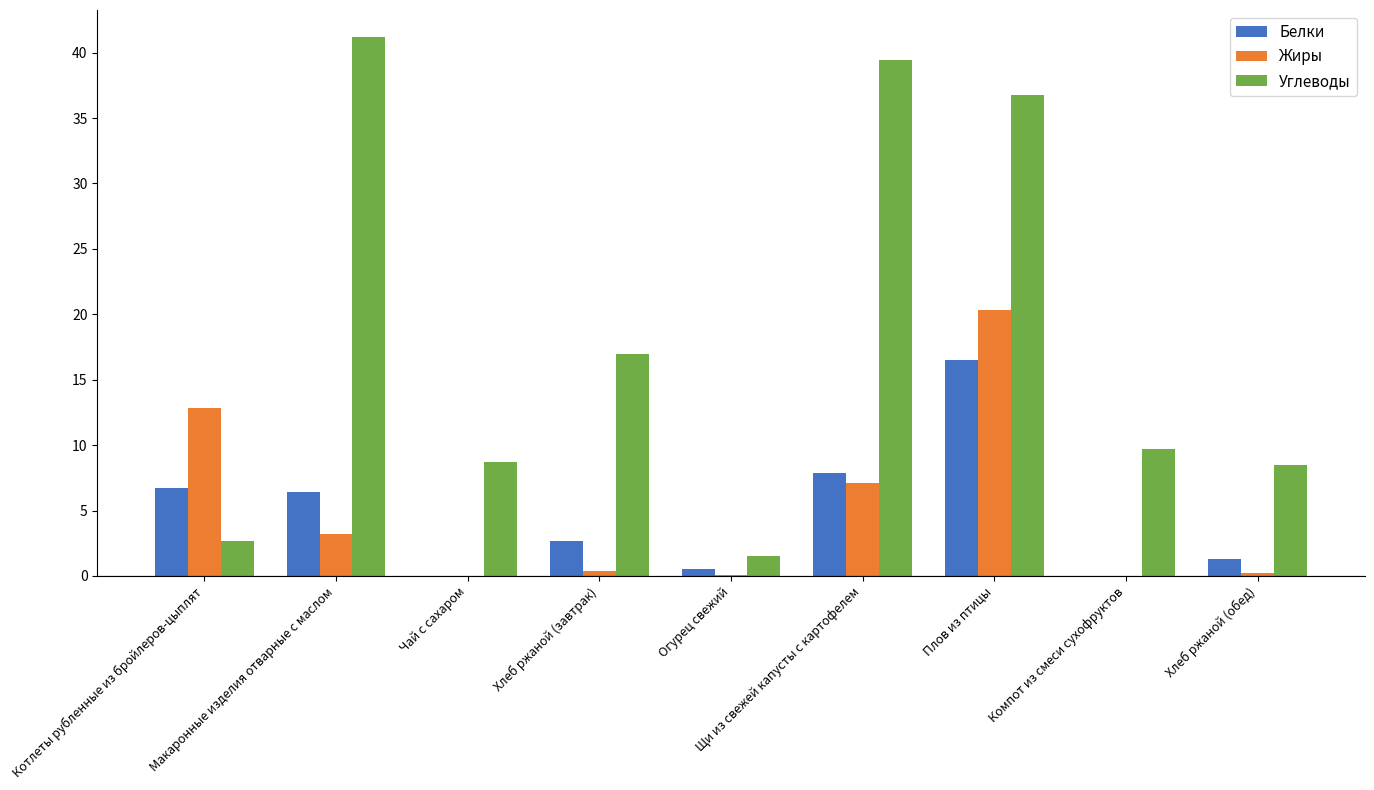

Which series changed the most between Огурец свежий and Плов из птицы?

Углеводы